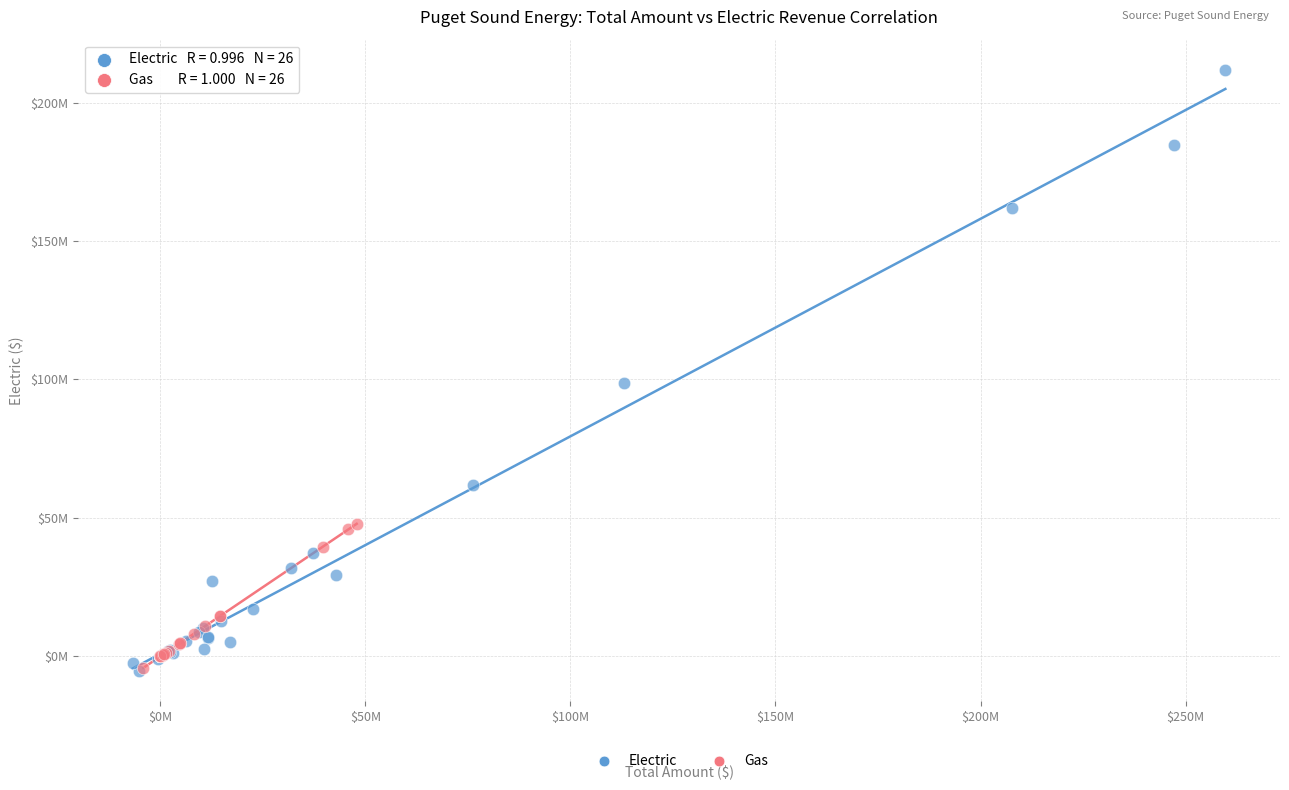

Which series reaches the maximum Y coordinate?

Electric